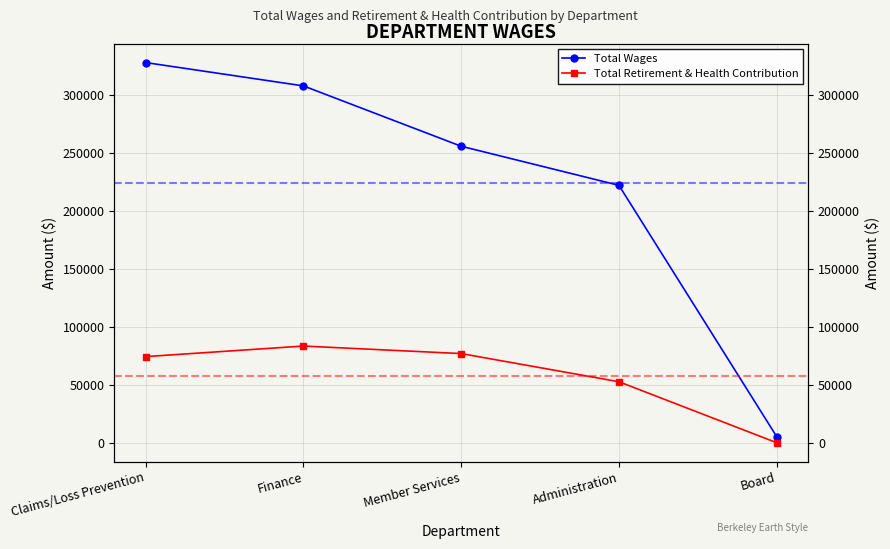

Reading left to right, what are all the values shown in this chart?

Total Wages: Claims/Loss Prevention=328142	Finance=307994	Member Services=255907	Administration=222161	Board=5300
Total Retirement & Health Contribution: Claims/Loss Prevention=74323	Finance=83423	Member Services=76932	Administration=52620	Board=0